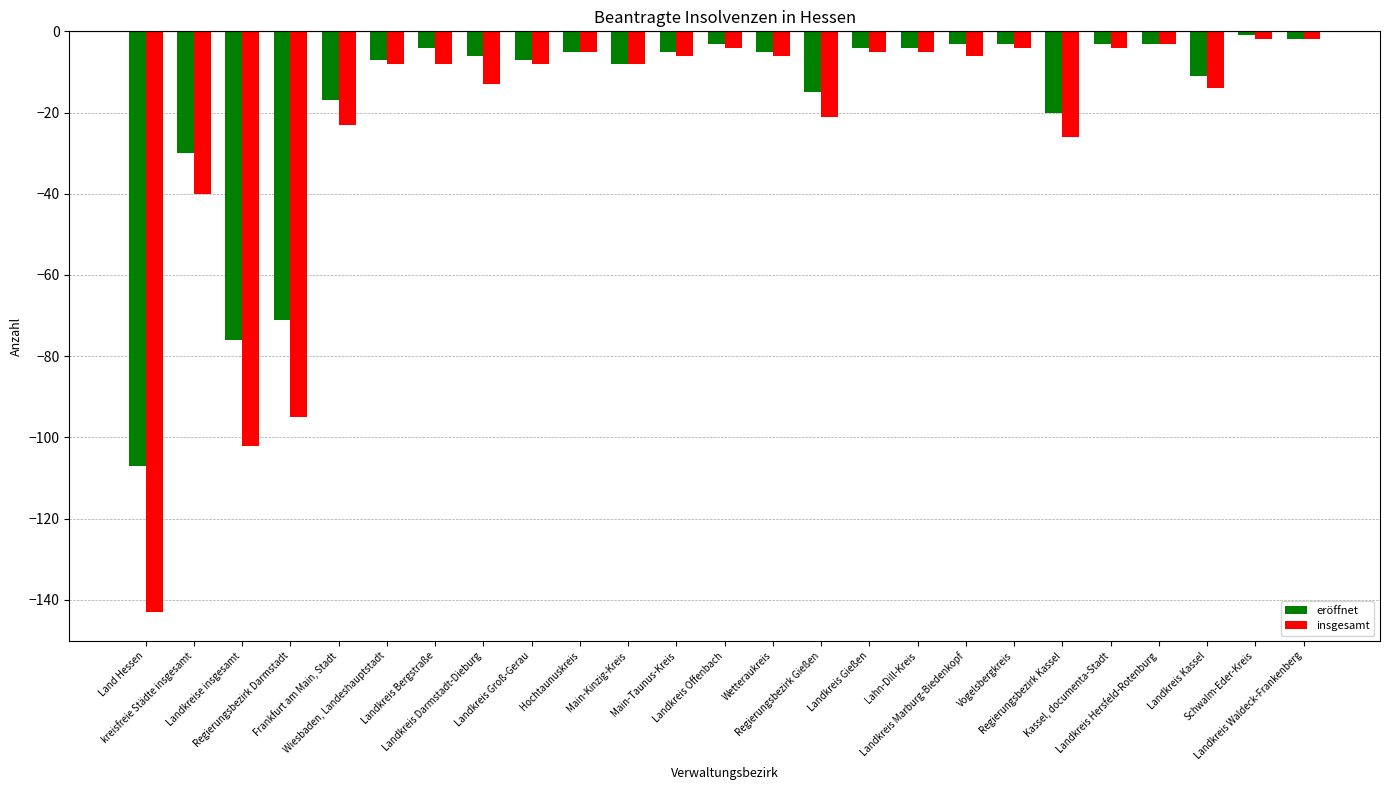

Reading right to left, list all the values displayed in this chart.

eröffnet: -2	-1	-11	-3	-3	-20	-3	-3	-4	-4	-15	-5	-3	-5	-8	-5	-7	-6	-4	-7	-17	-71	-76	-30	-107
insgesamt: -2	-2	-14	-3	-4	-26	-4	-6	-5	-5	-21	-6	-4	-6	-8	-5	-8	-13	-8	-8	-23	-95	-102	-40	-143